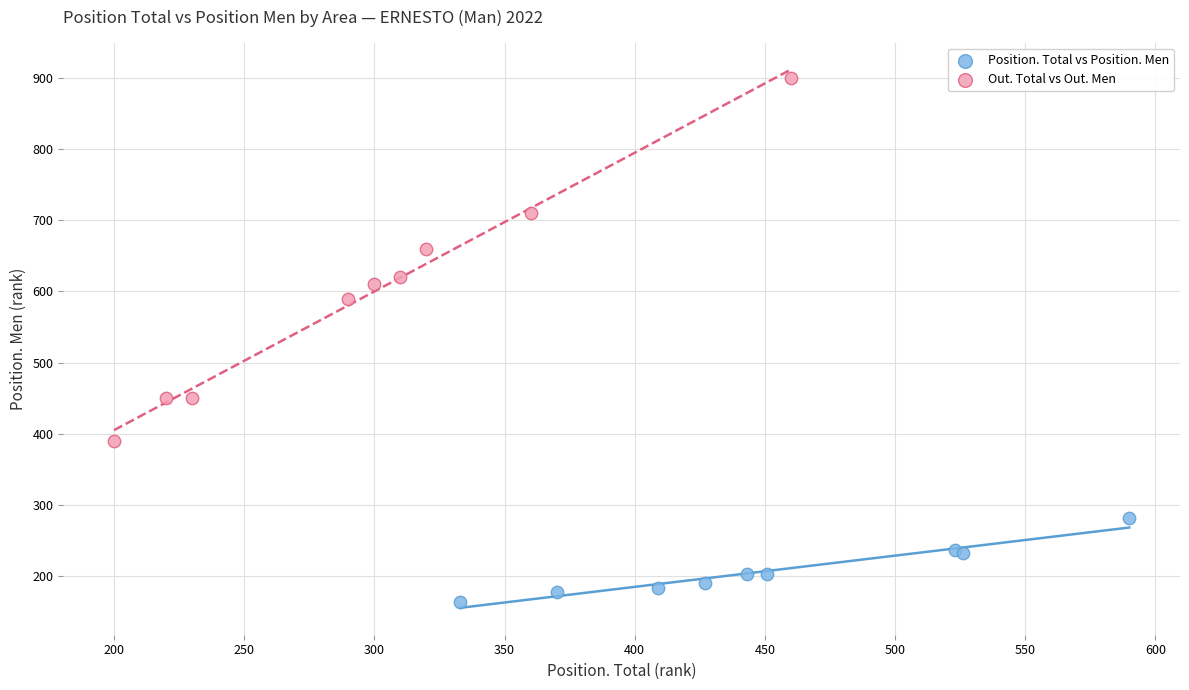

What are all the series names shown in the legend?

Position. Total vs Position. Men, Out. Total vs Out. Men